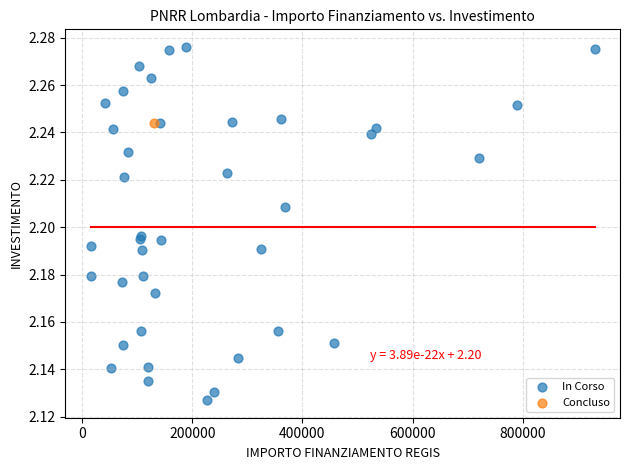

What are all the series names shown in the legend?

In Corso, Concluso